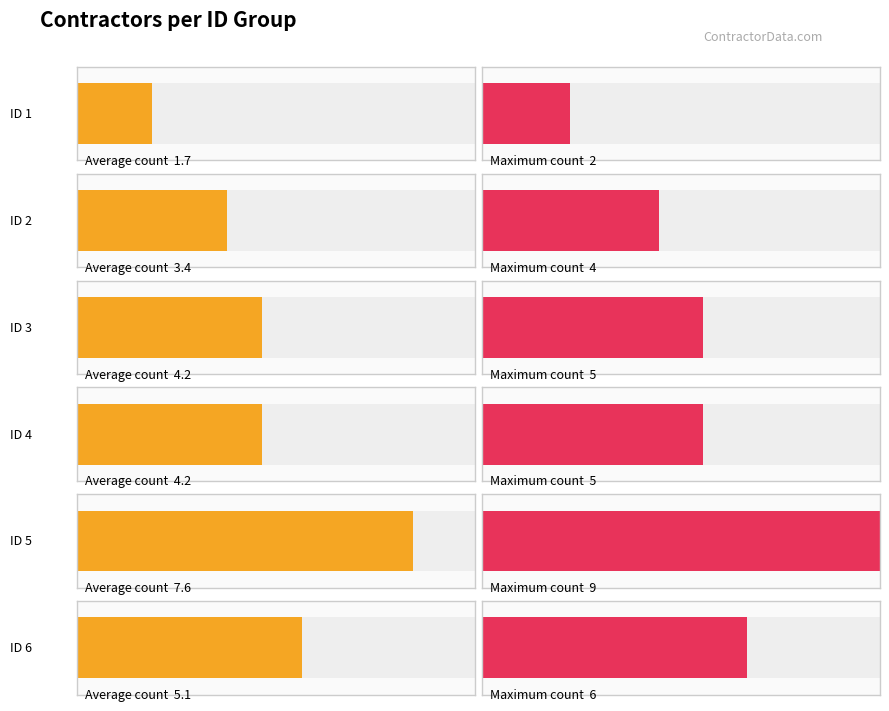

Which category has the highest value in the Maximum utilization series?

ID 5